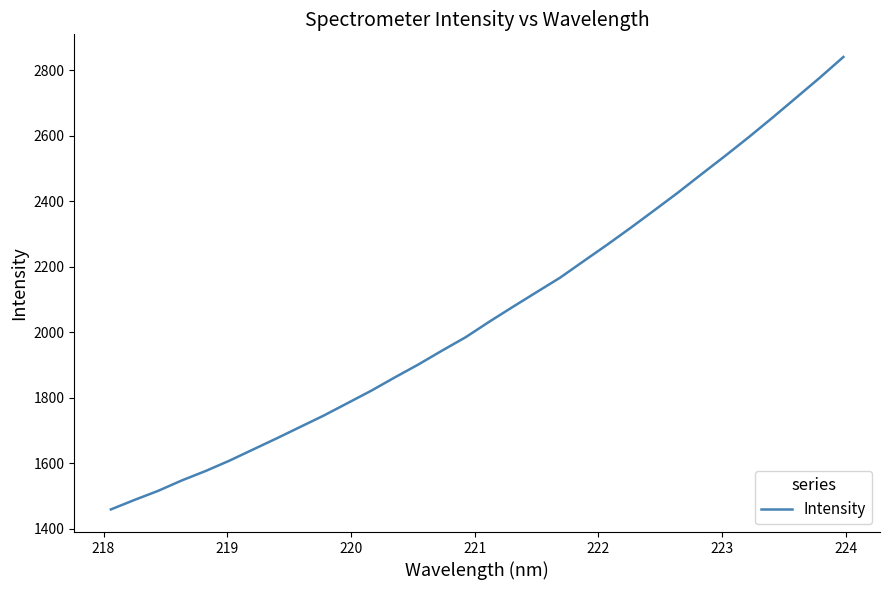

What is the smallest value displayed?

1458.9